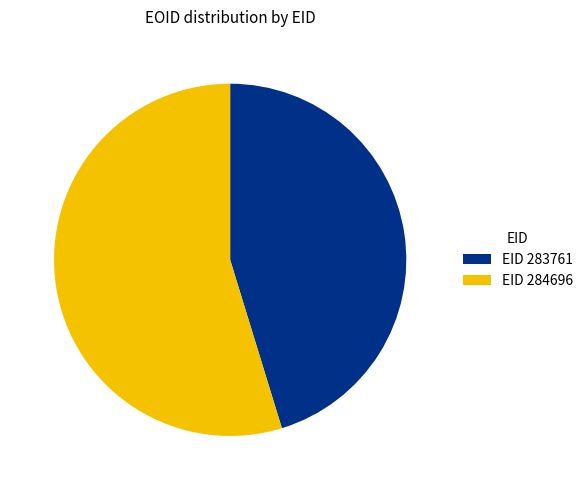

What is the ratio of the value at EID 283761 to the value at EID 284696?

0.8